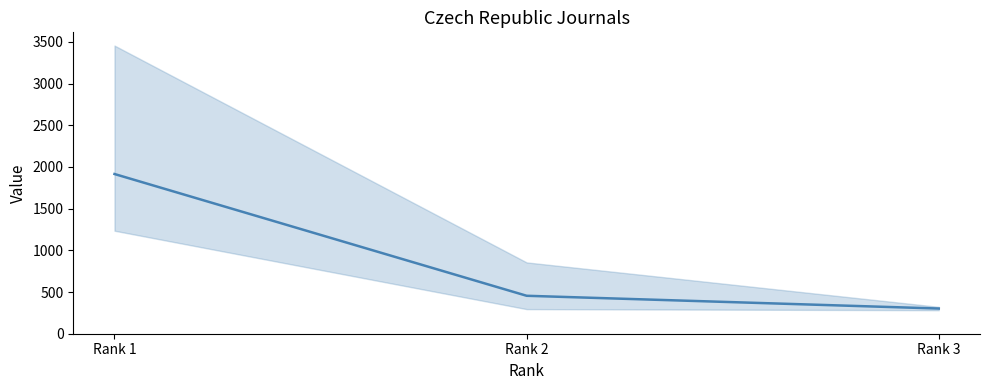

True or false: the data shows 302 at Rank 3.

True